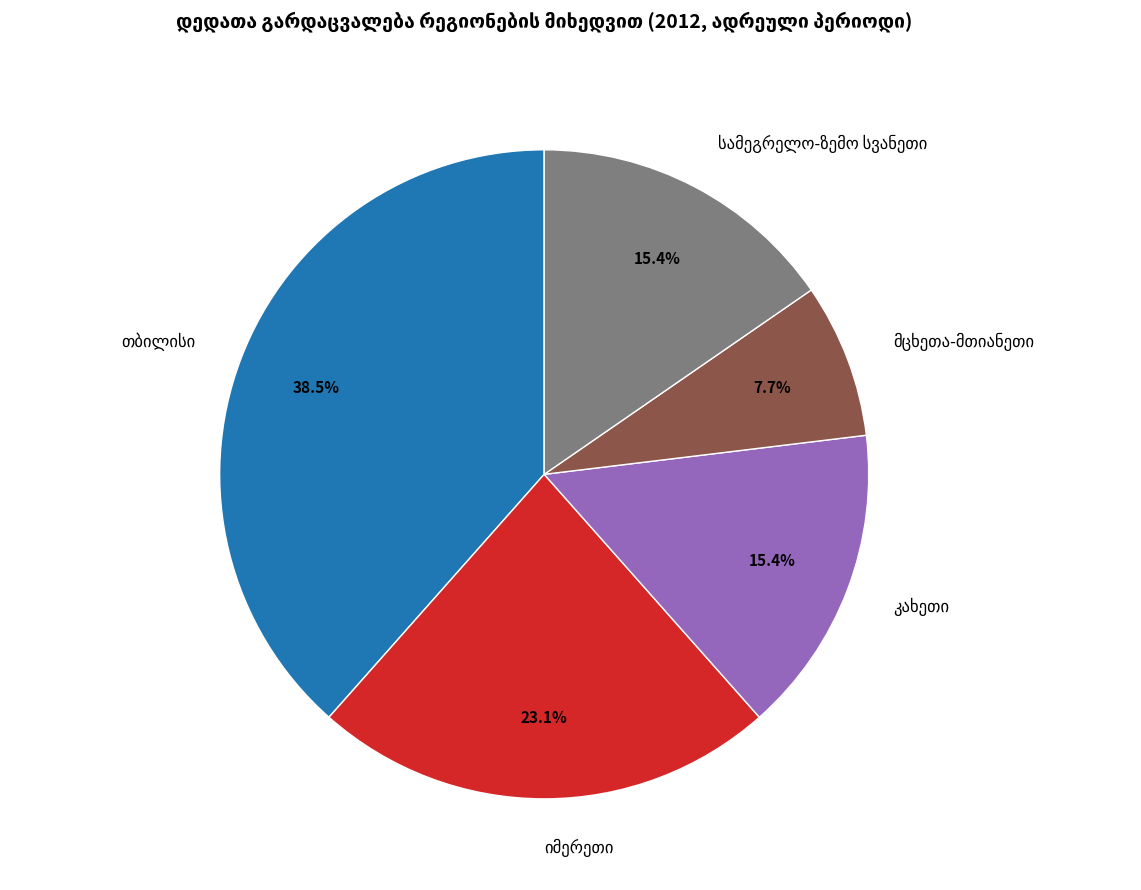

Is there any slice that represents more than half of the pie?

No